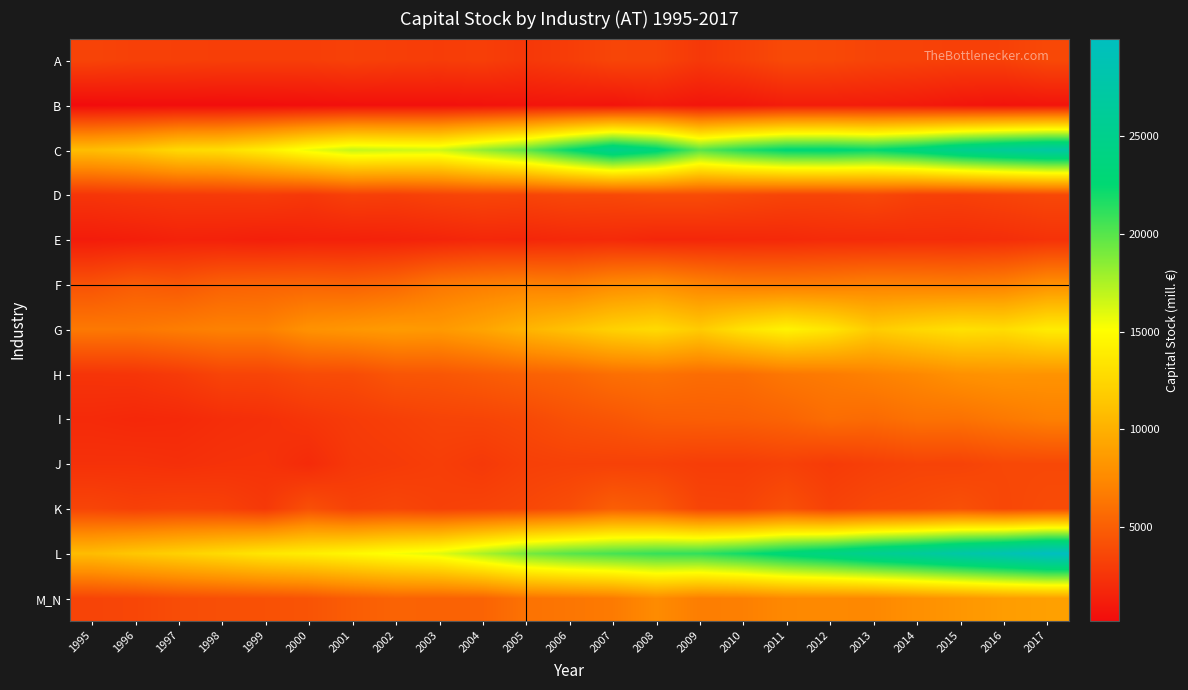

Which series has the widest spread of values?

L